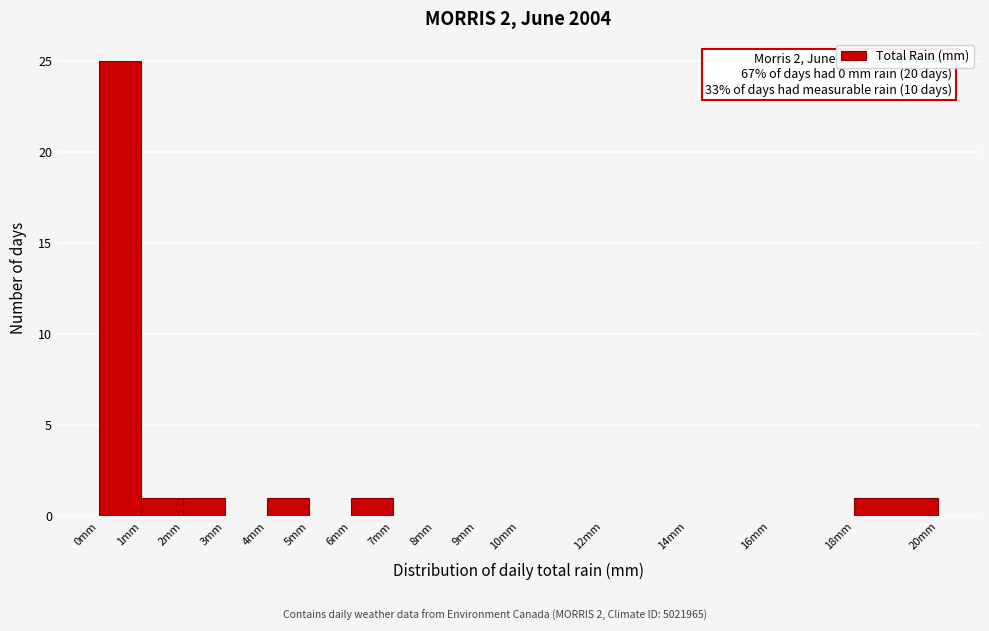

Over which range of the x-axis is the bar tallest?

0 to 1